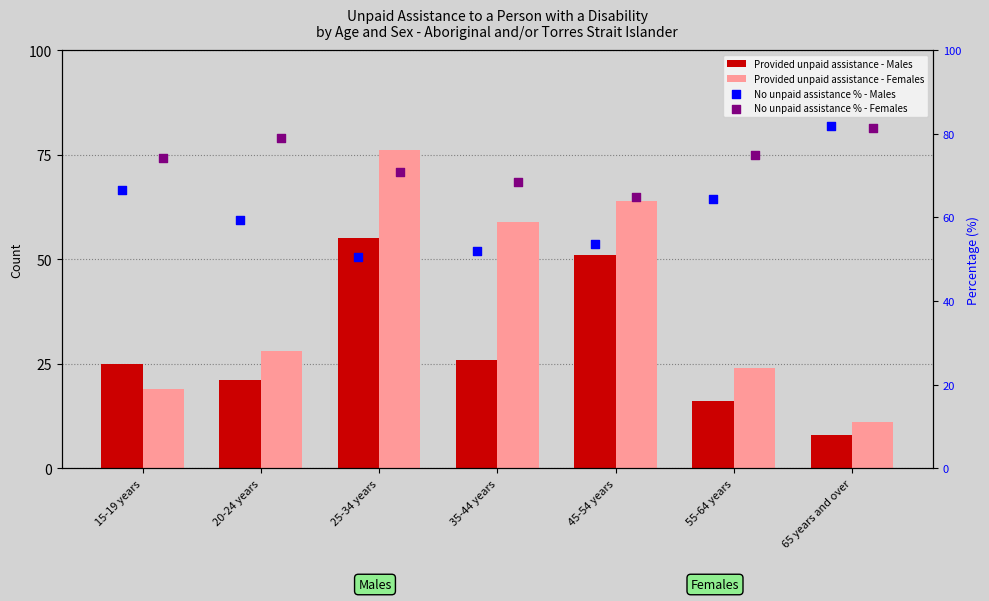

Which series has the largest Y range (max minus min)?

Provided unpaid assistance - Females